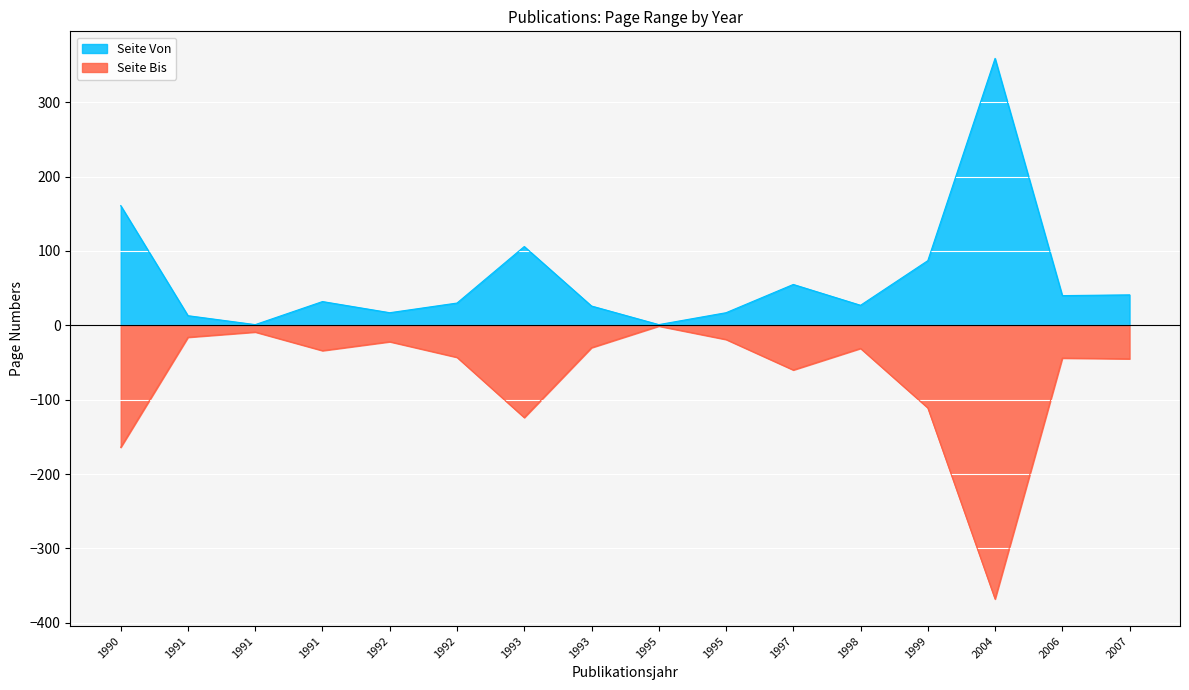

True or false: Seite Von has a value of 13 at 1992.

False